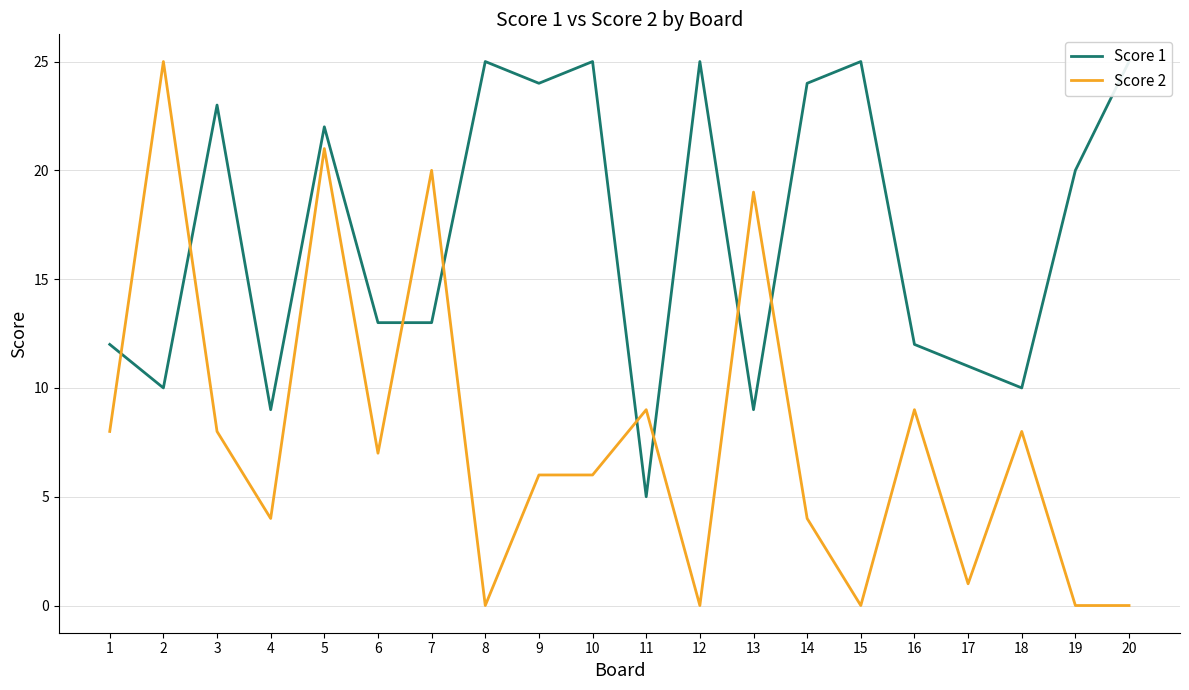

How many lines are shown in the chart?

2